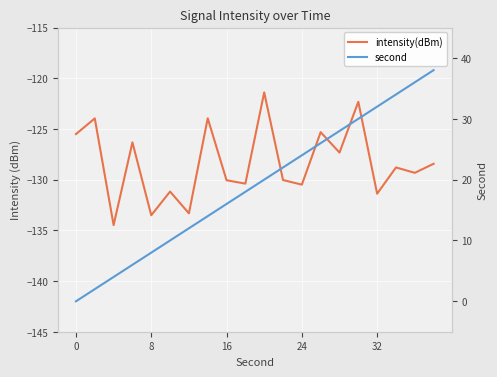

At how many categories does at least one series exceed -51?

20